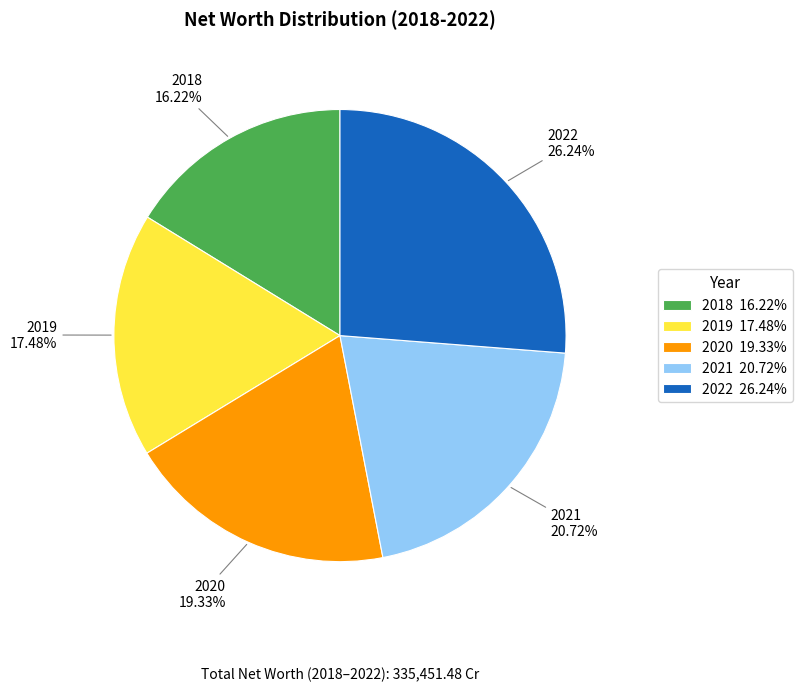

How many segments does this pie chart have?

5